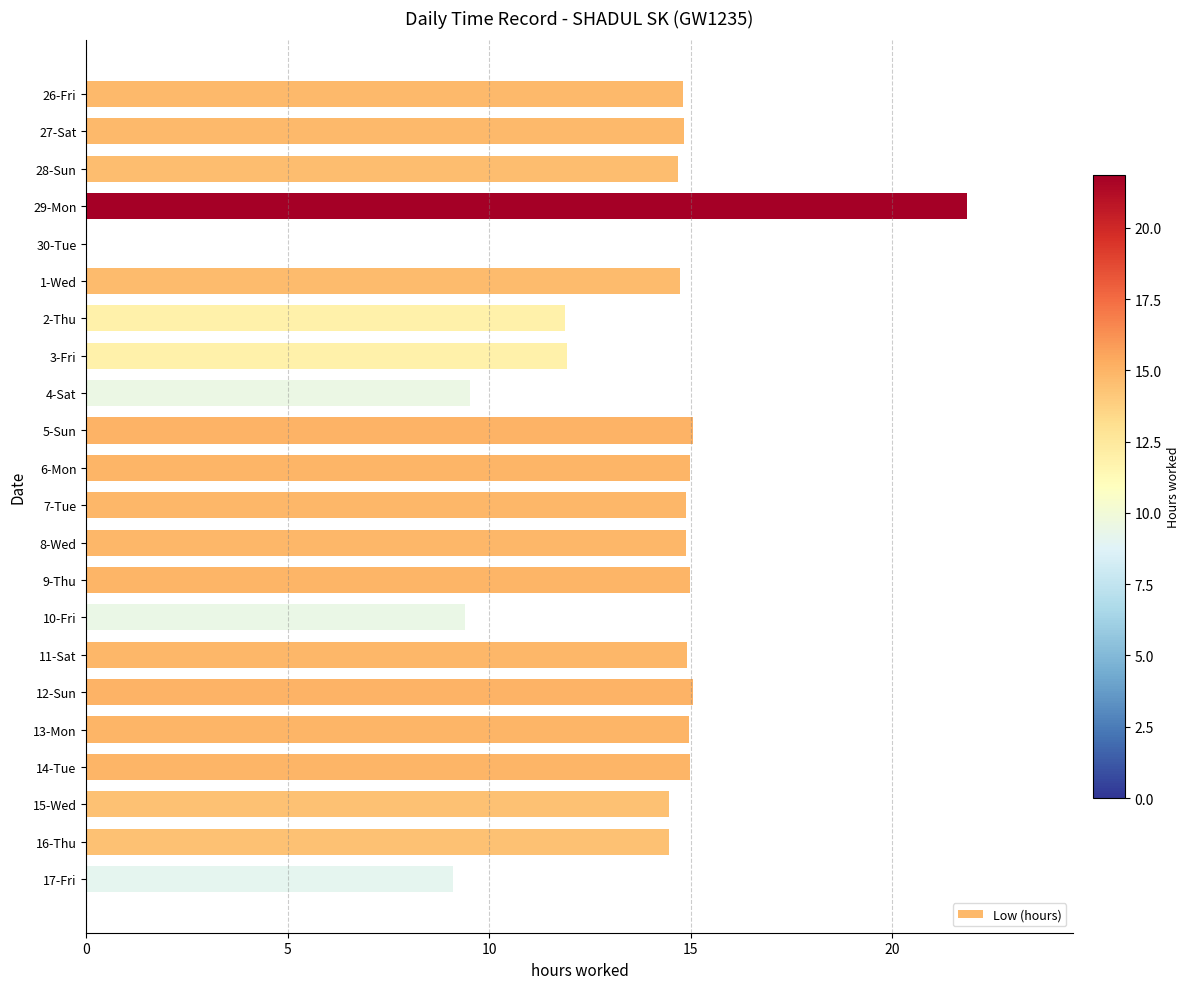

Between 17-Fri and 28-Sun, which is larger?

28-Sun